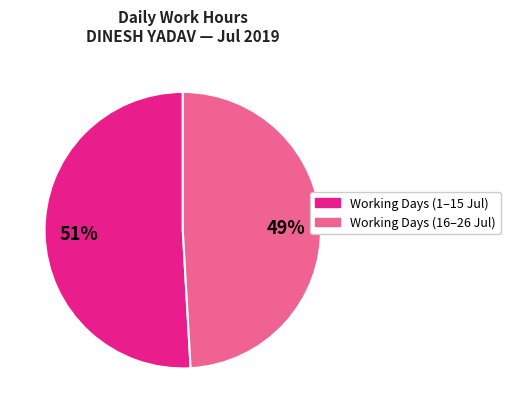

To the nearest percent, what is the average slice percentage?

50%